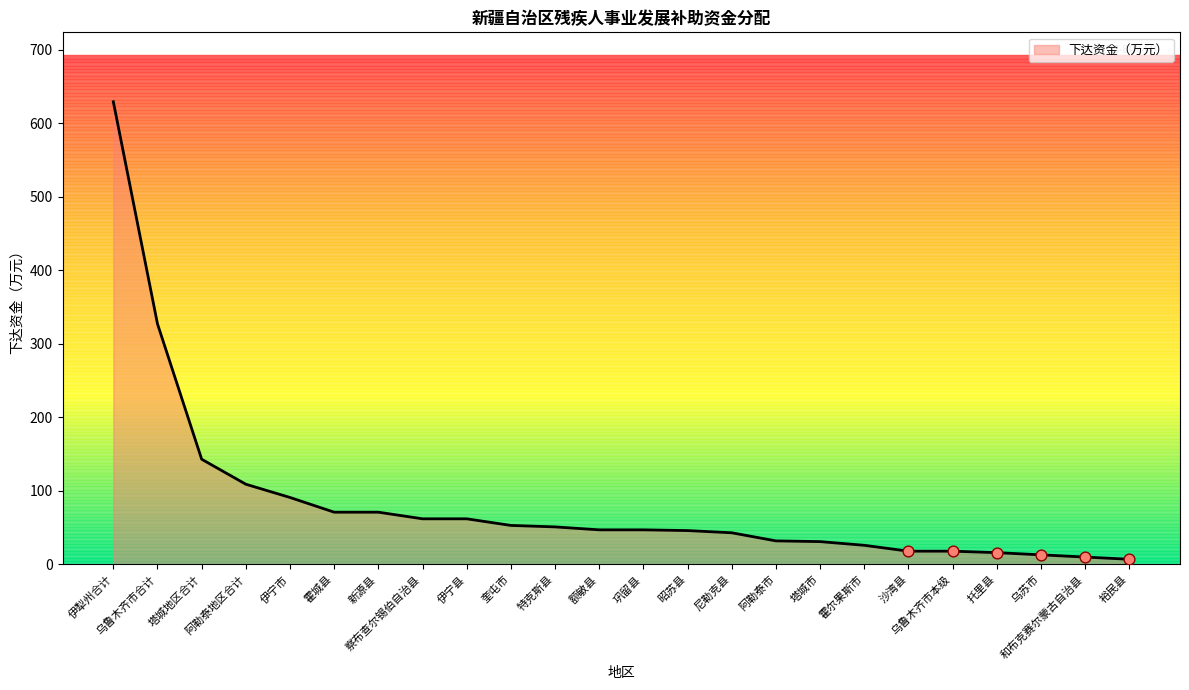

Between 额敏县 and 和布克赛尔蒙古自治县, which is larger?

额敏县